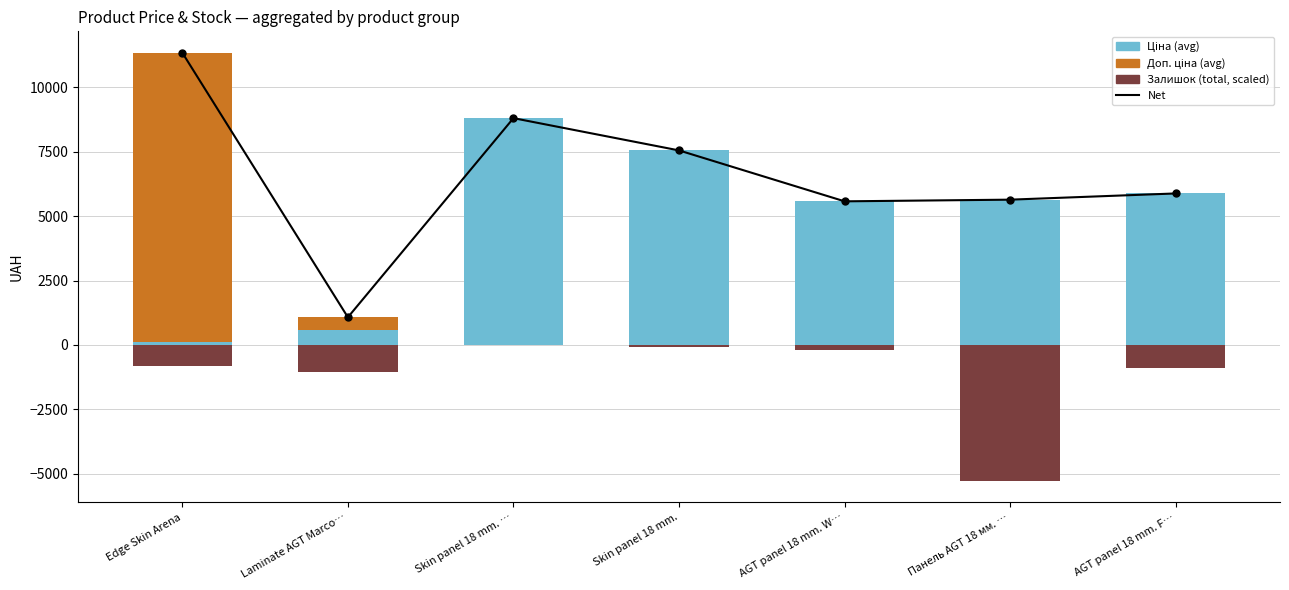

Which series reaches the minimum Y coordinate?

Залишок (total, scaled)